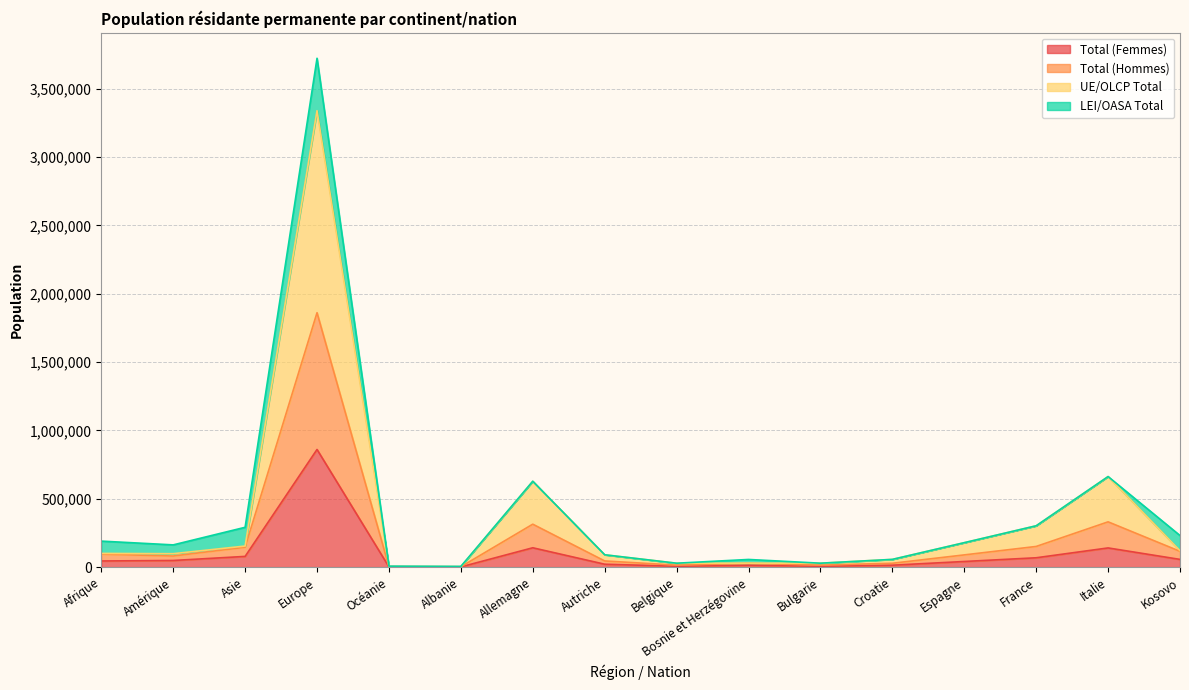

Does the chart display data point markers on the line(s)?

No